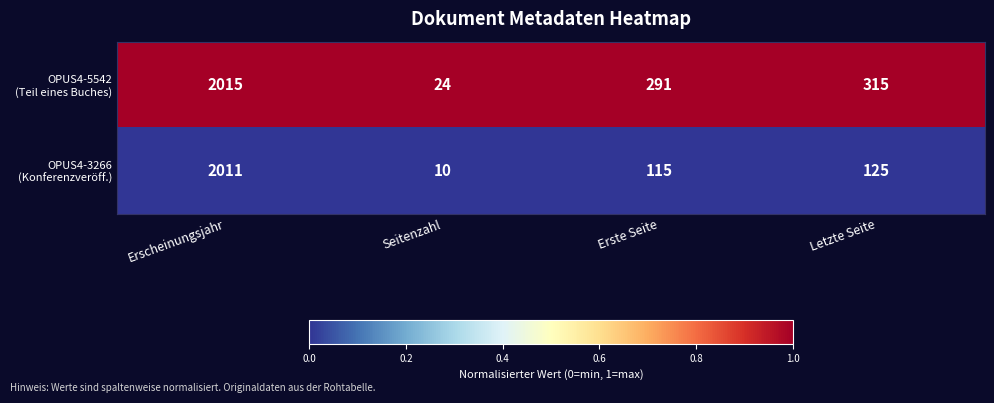

At which category is the sum across all series the highest?

Erscheinungsjahr